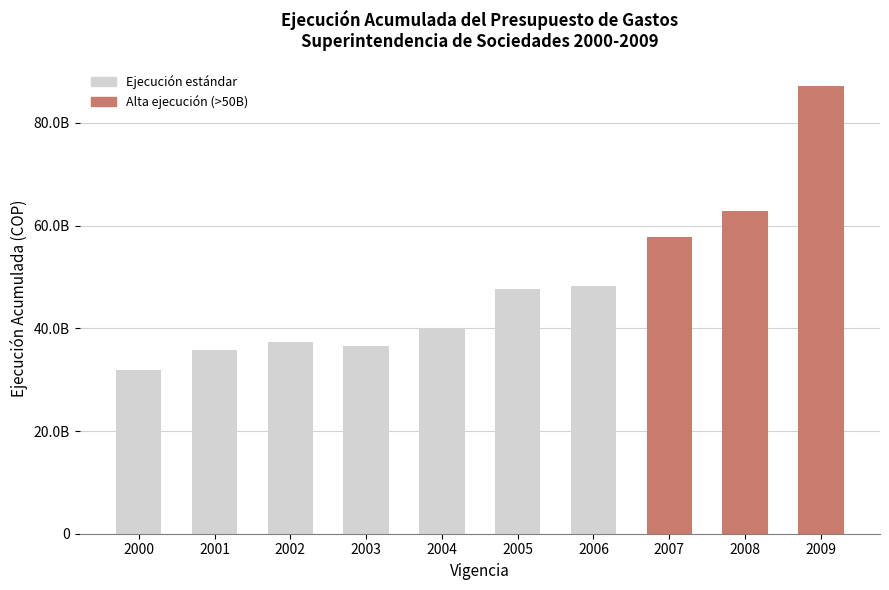

Rank the categories by value from lowest to highest.

2000, 2001, 2003, 2002, 2004, 2005, 2006, 2007, 2008, 2009